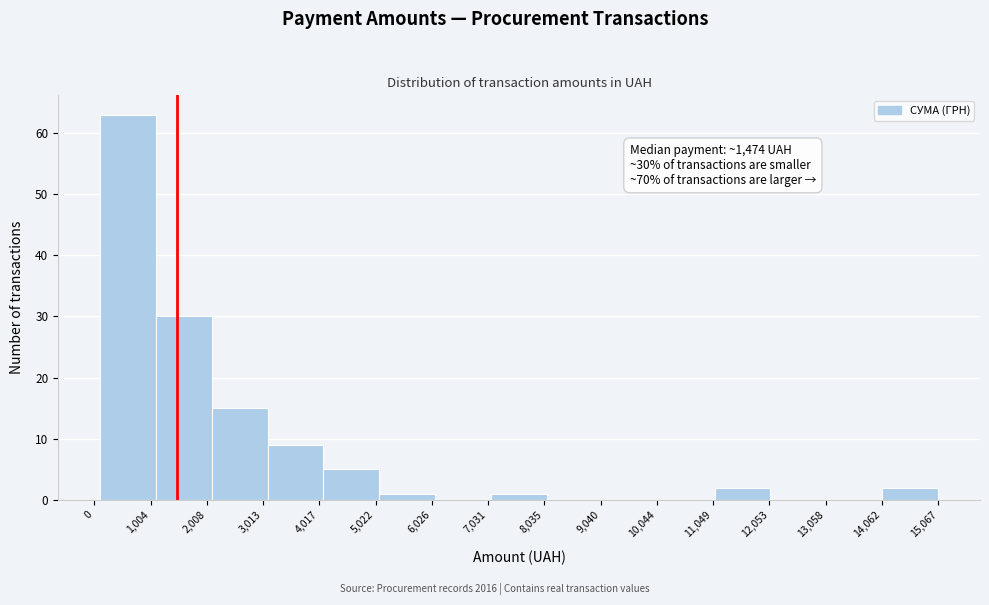

Over which range of the x-axis is the bar tallest?

200 to 1000